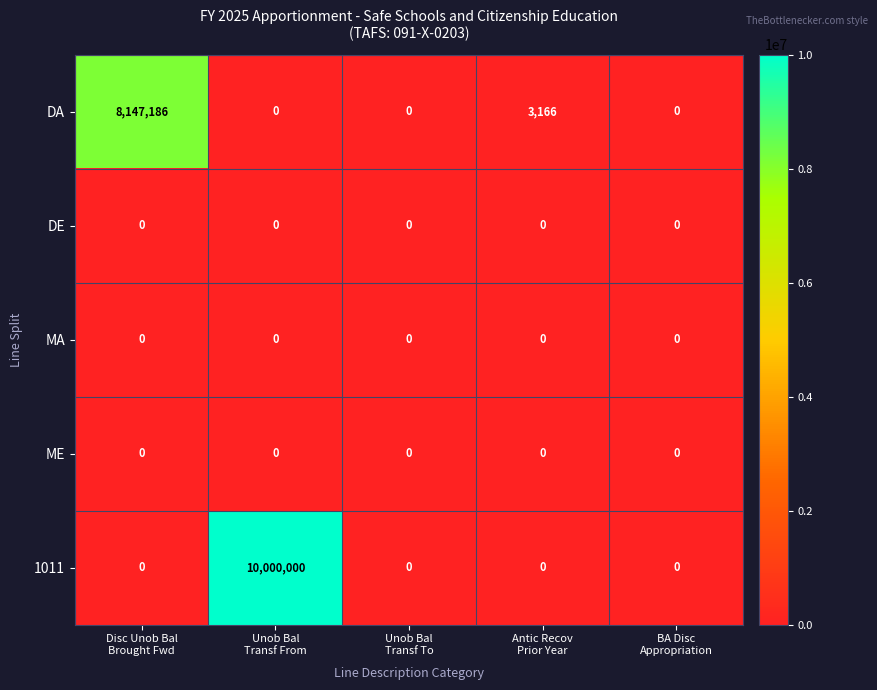

Reading right to left, what are all the values shown in this chart?

DA: 0	3166	0	0	8147186
DE: 0	0	0	0	0
MA: 0	0	0	0	0
ME: 0	0	0	0	0
1011: 0	0	0	10000000	0